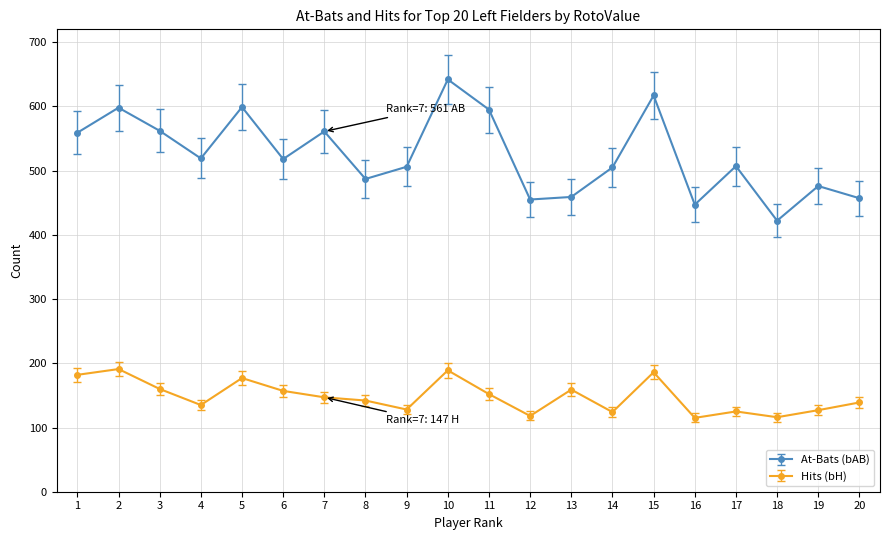

Is this an area chart (filled region under the line)?

No